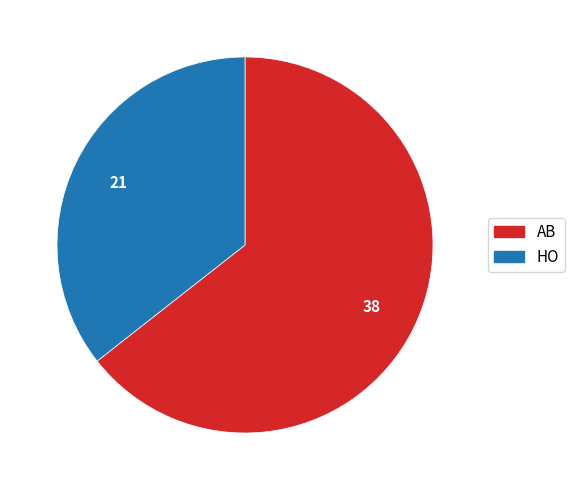

Which category has the smallest portion of the pie?

HO